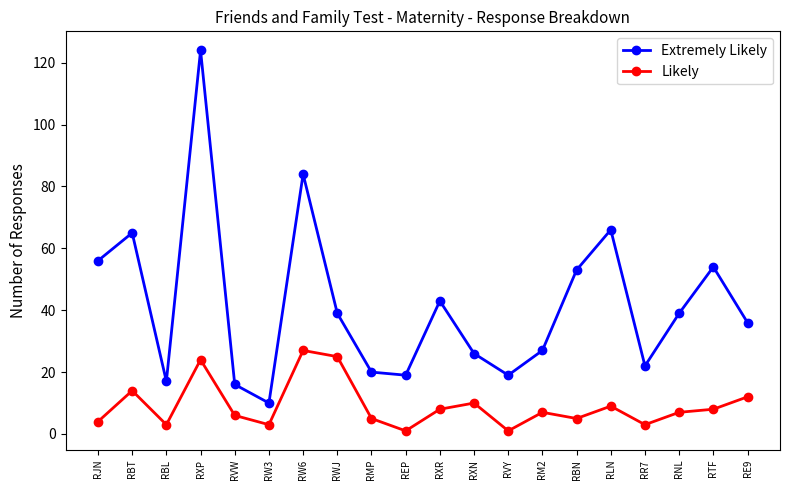

What is the spread (max minus min) of values at RR7?

19